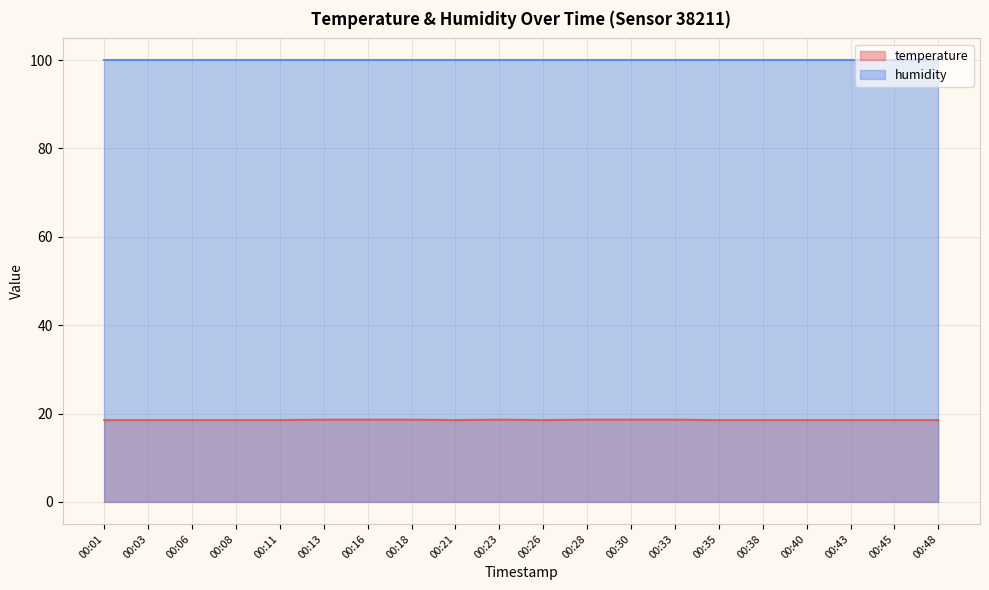

How many points are lower than both their immediate neighbors (excluding endpoints)?

2